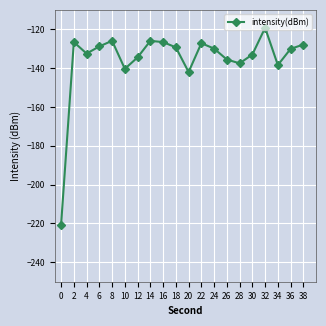

What is the difference between the values at 20 and 24?

12.1